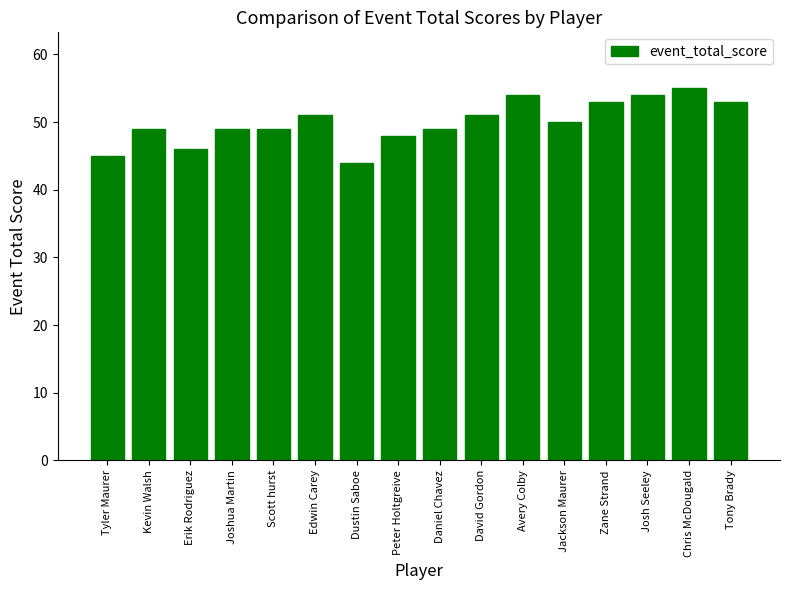

Count the number of data series in this chart.

1